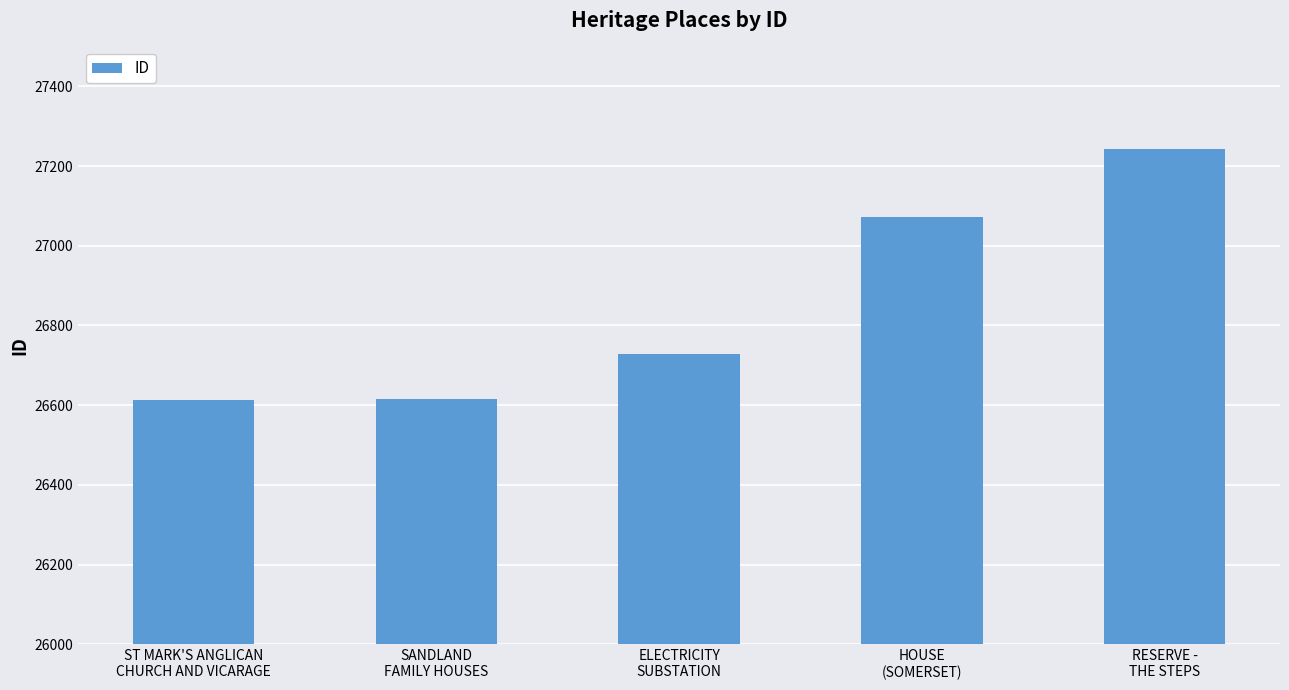

Is it true that the value at ST MARK'S ANGLICAN
CHURCH AND VICARAGE is 26613?

True